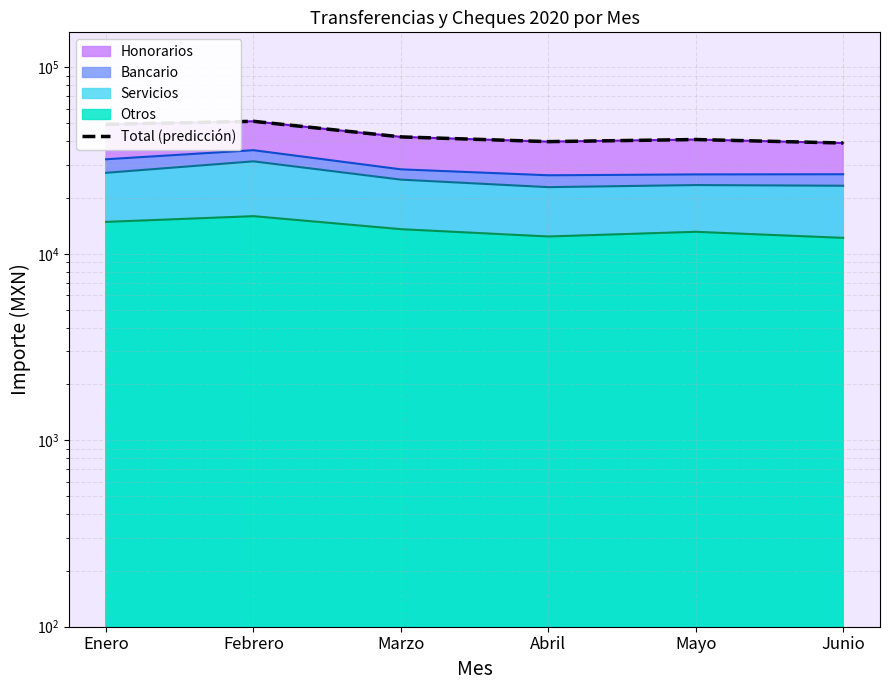

List the labels in order of value, smallest first.

Junio, Abril, Mayo, Marzo, Enero, Febrero